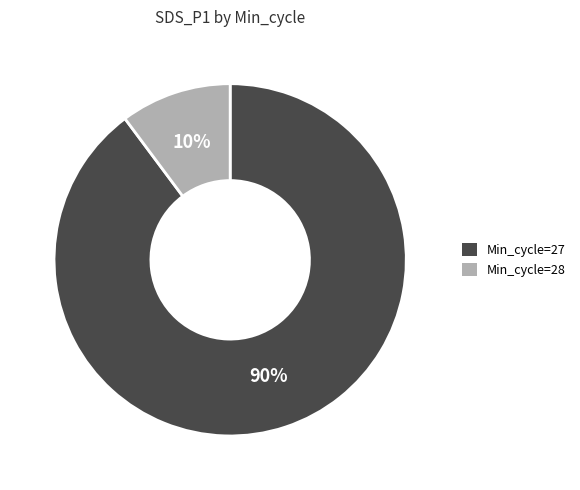

Is there any slice that represents more than half of the pie?

Yes